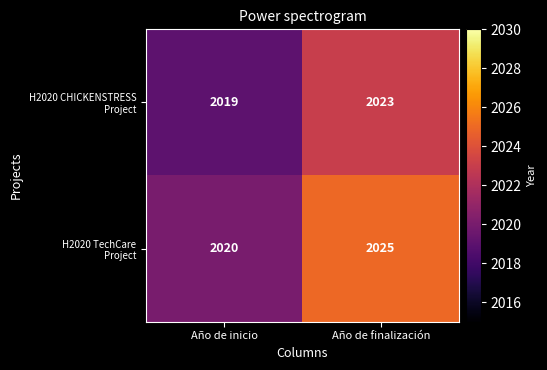

What is the total value across all series at Año de finalización?

4048